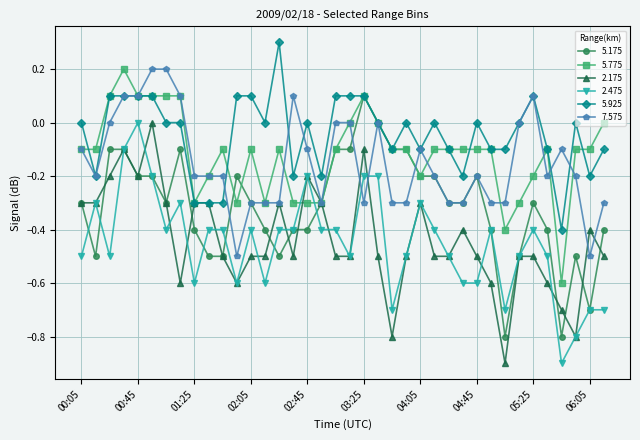

Does the chart have visible grid lines?

Yes